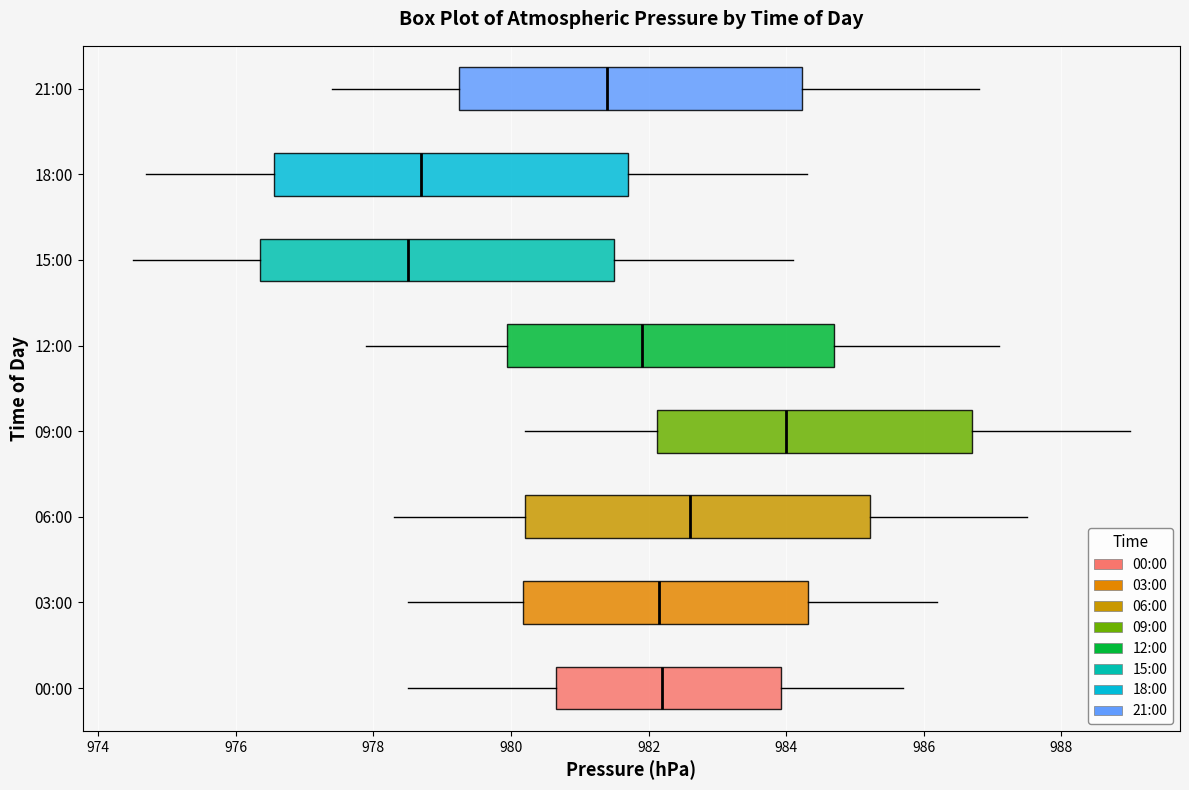

Which box's median line is the furthest to the left?

15:00